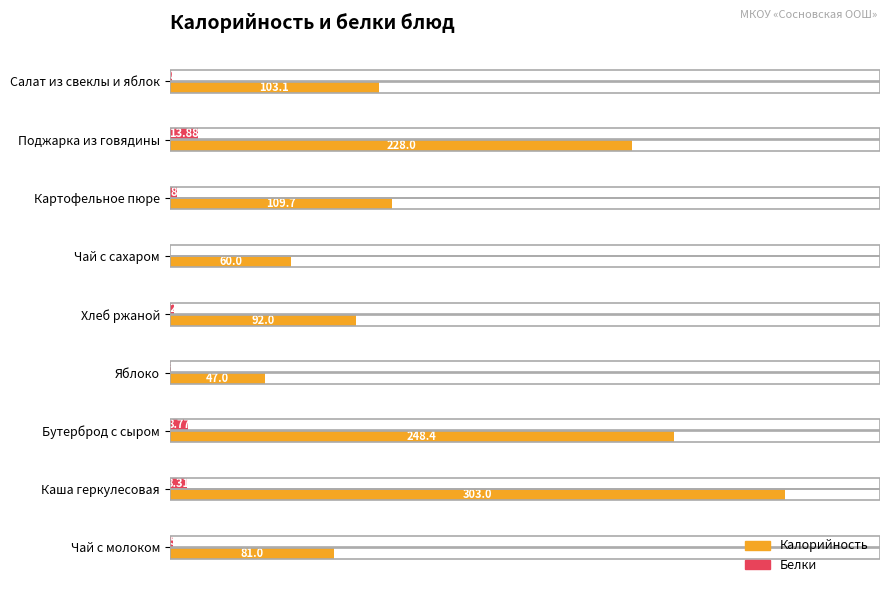

Where is Калорийность nearest to the value 175?

Поджарка из говядины